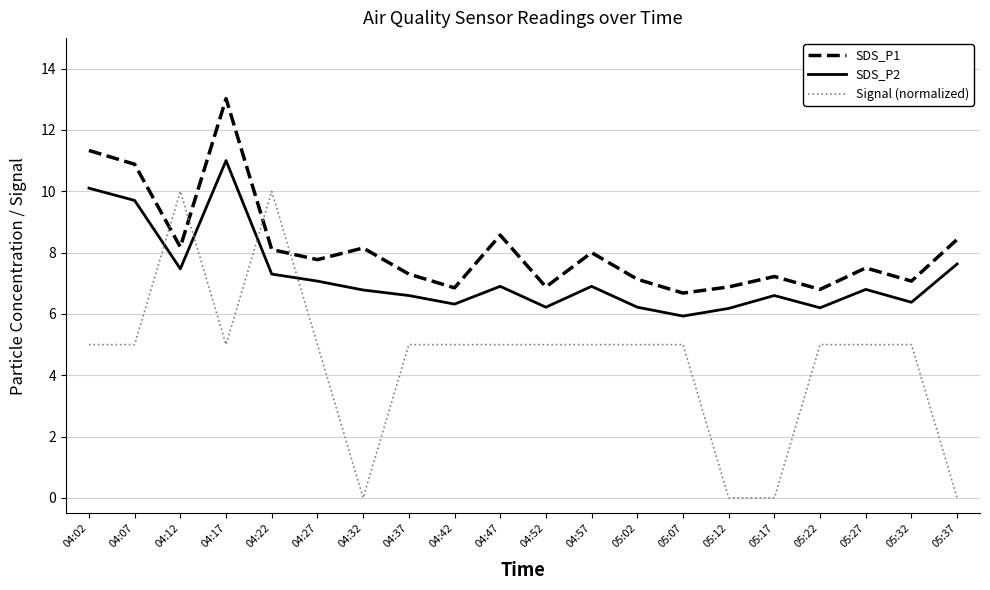

How many times do Signal (normalized) and SDS_P1 cross each other?

4